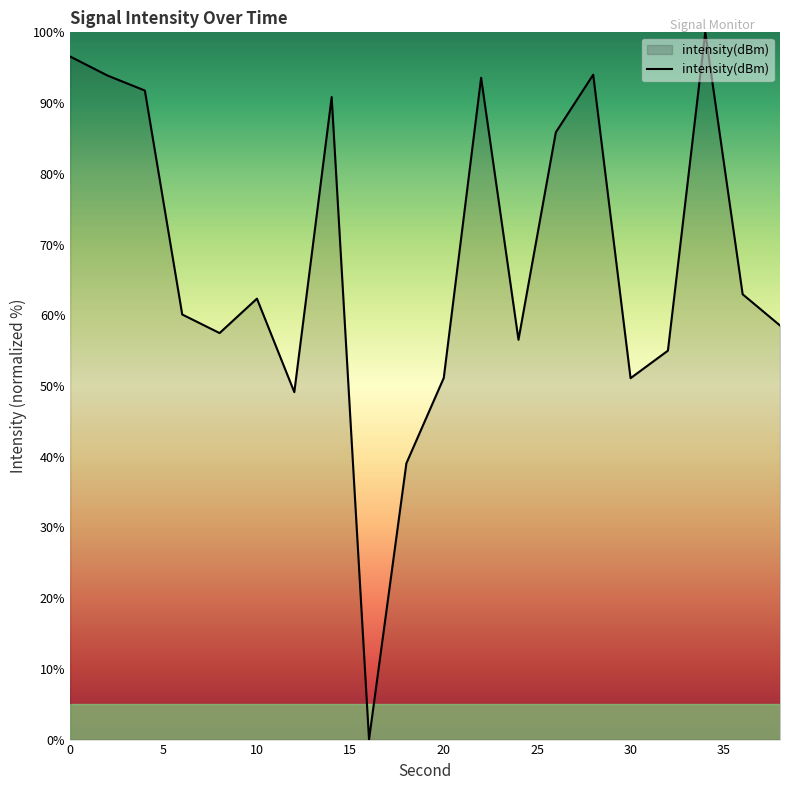

Count the number of values greater than 62.

10